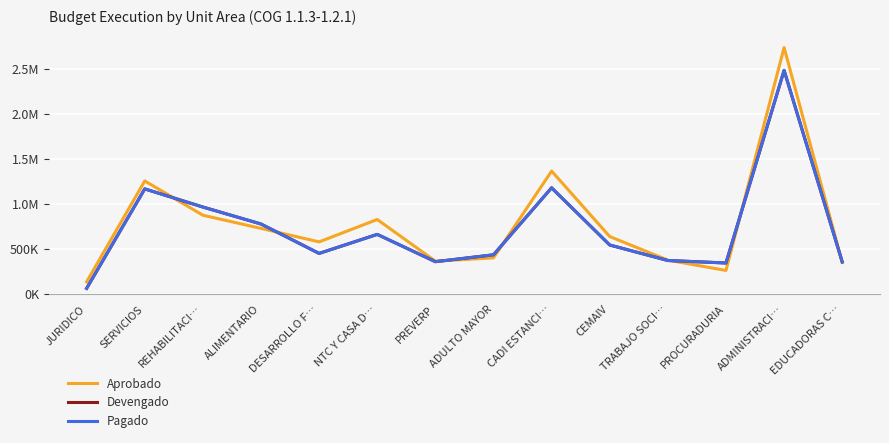

Does the chart display data point markers on the line(s)?

No